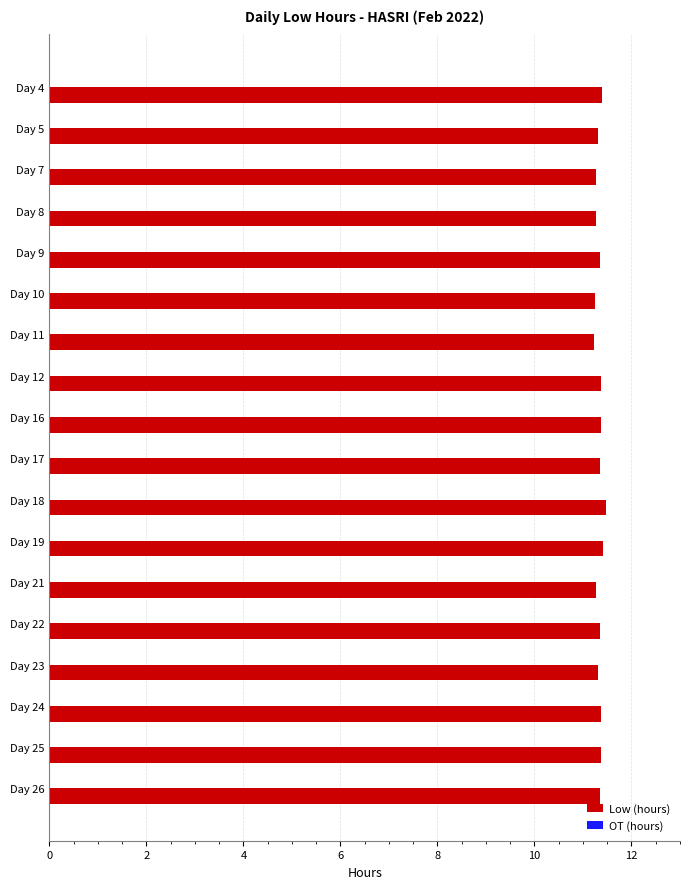

Are the bars horizontal?

Yes